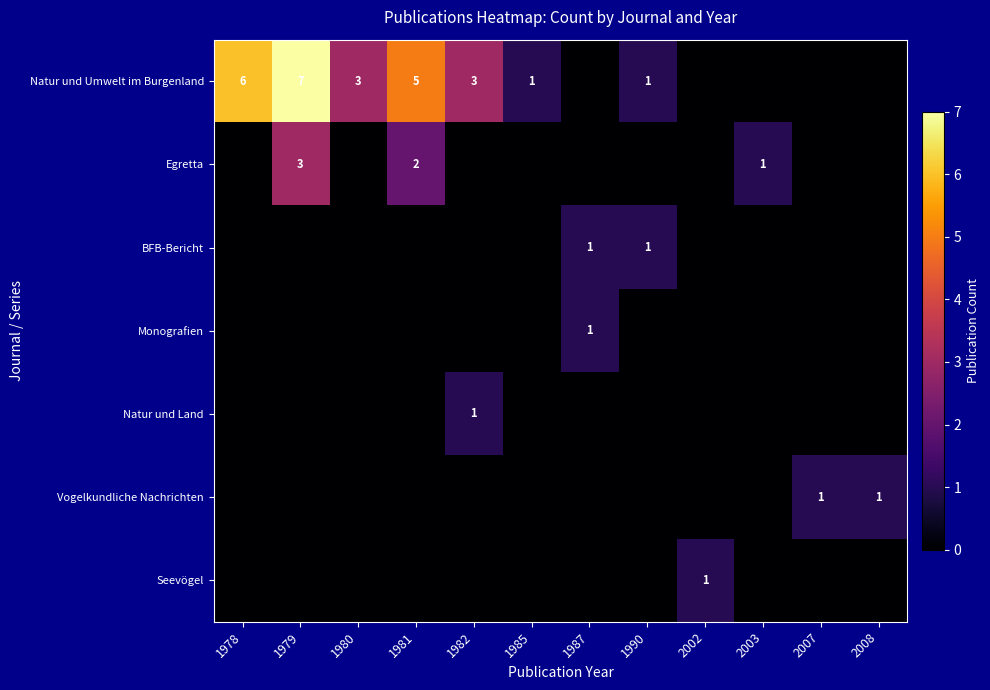

The value of Natur und Umwelt im Burgenland at 1979 is 7. True or false?

True